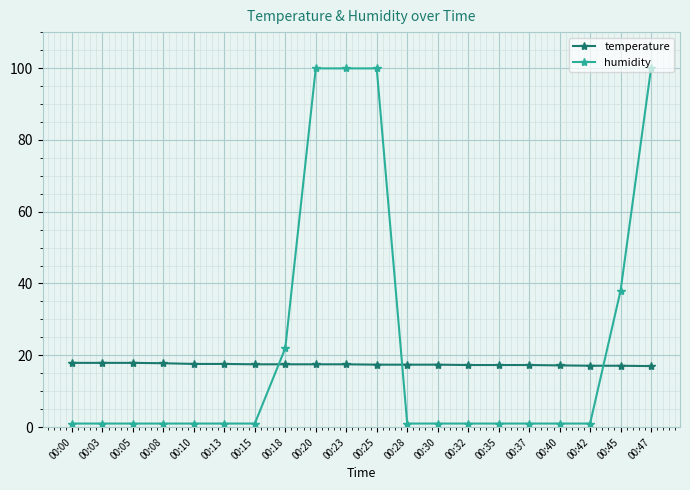

What is the maximum value for temperature?

17.9